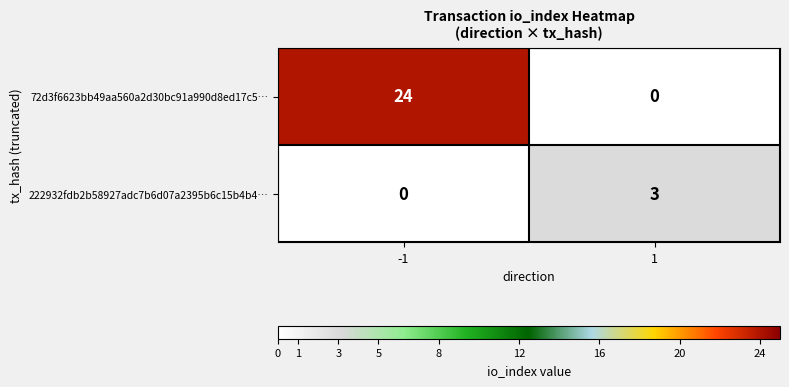

At how many categories does at least one series exceed 15?

1